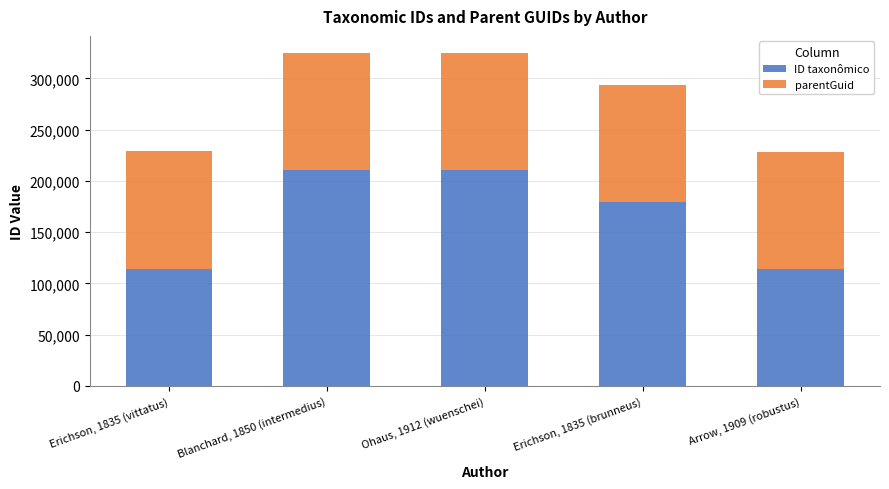

Is it true that ID taxonômico equals 304817 at Blanchard, 1850 (intermedius)?

False